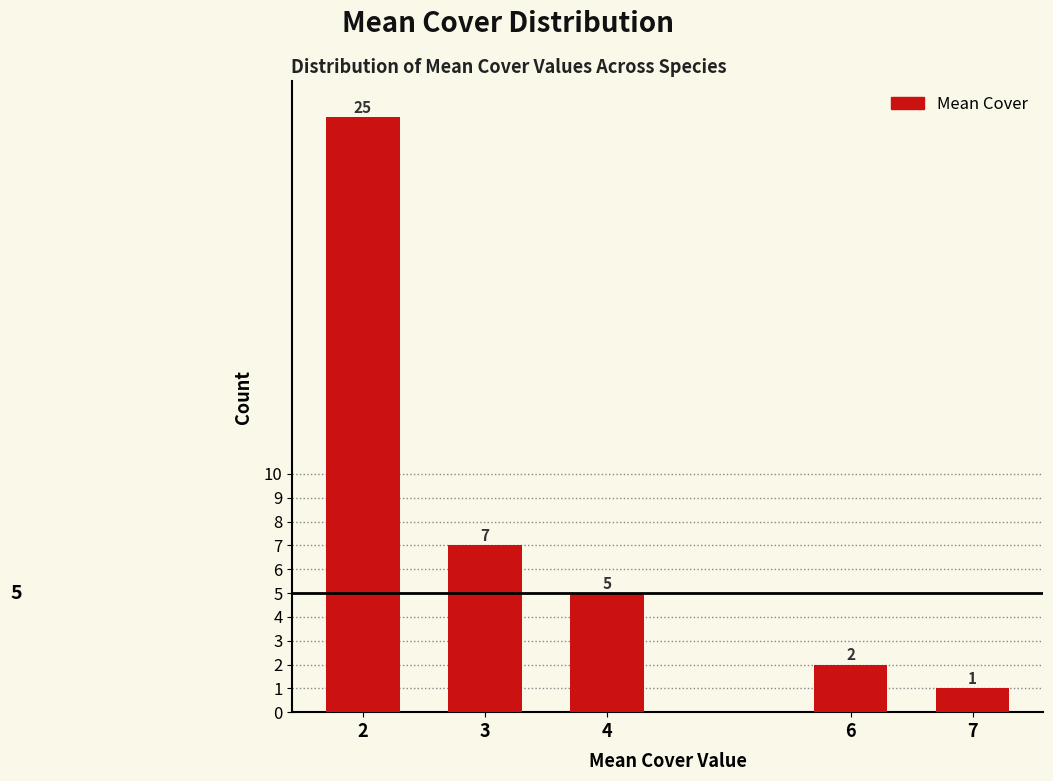

Reading right to left, extract all data points from this chart.

1	2	5	7	25